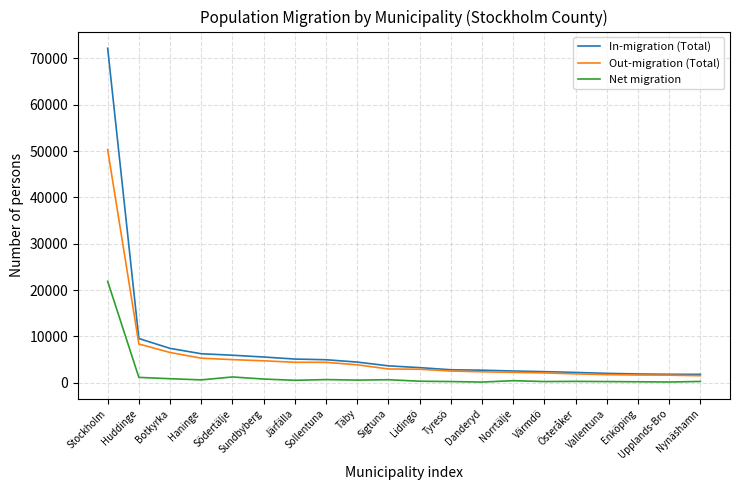

List the series in order of their overall mean, highest first.

In-migration (Total), Out-migration (Total), Net migration